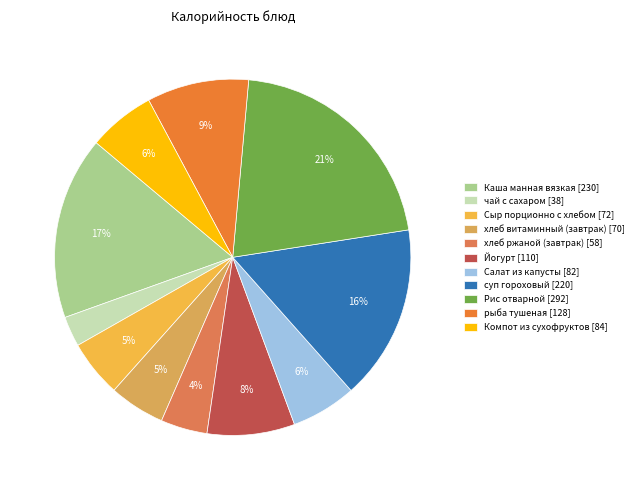

What is the largest slice in the pie chart?

Рис отварной